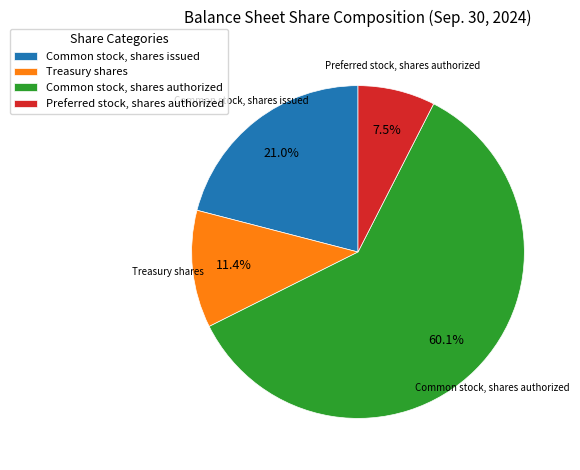

Is there any slice that represents more than half of the pie?

Yes